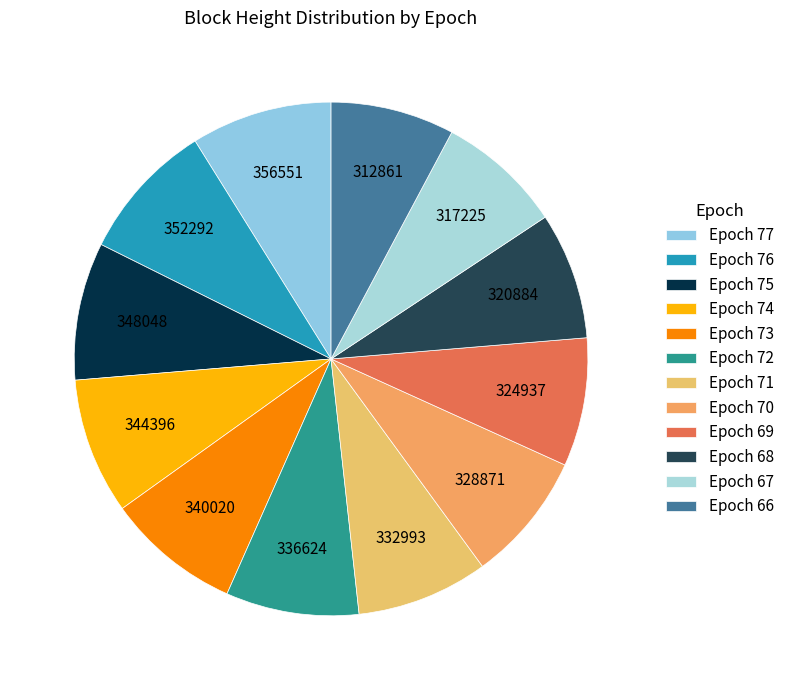

Approximately how many times larger is the value at Epoch 66 compared to Epoch 73?

0.9